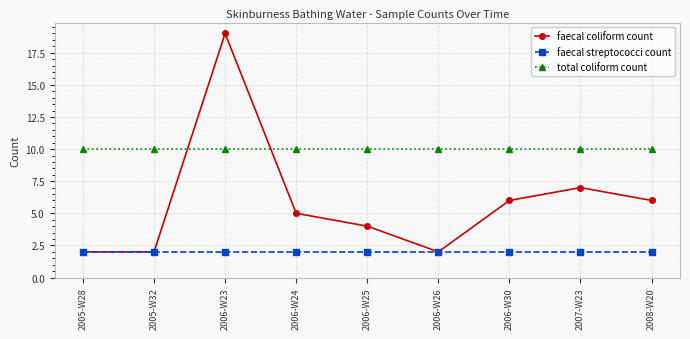

The faecal coliform count series shows 4 at 2006-W25. True or false?

True